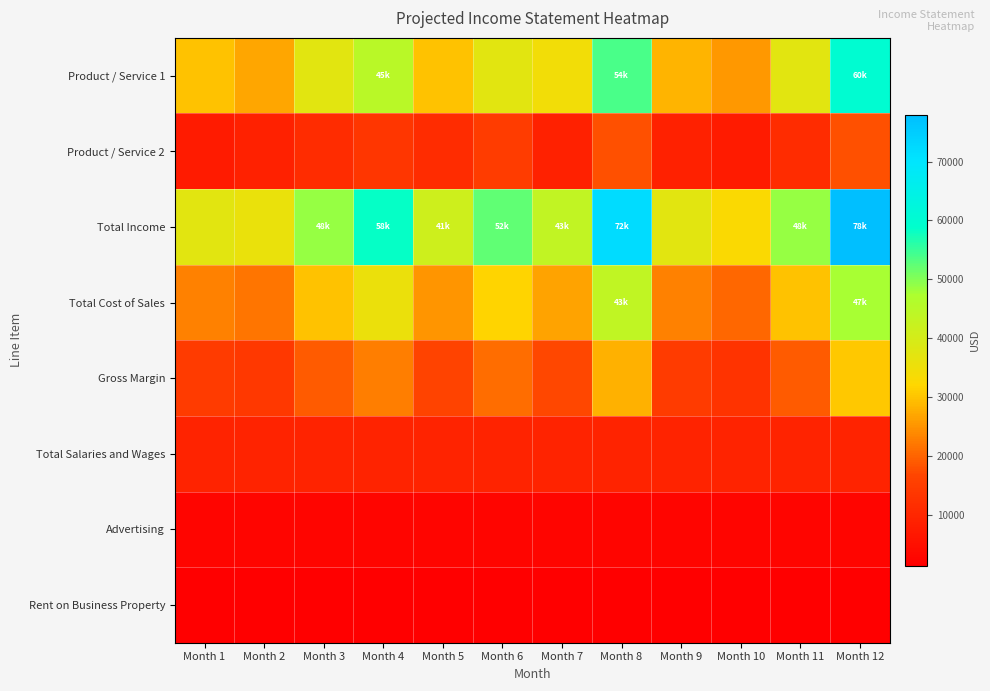

Which series has the largest range (max minus min)?

Total Income